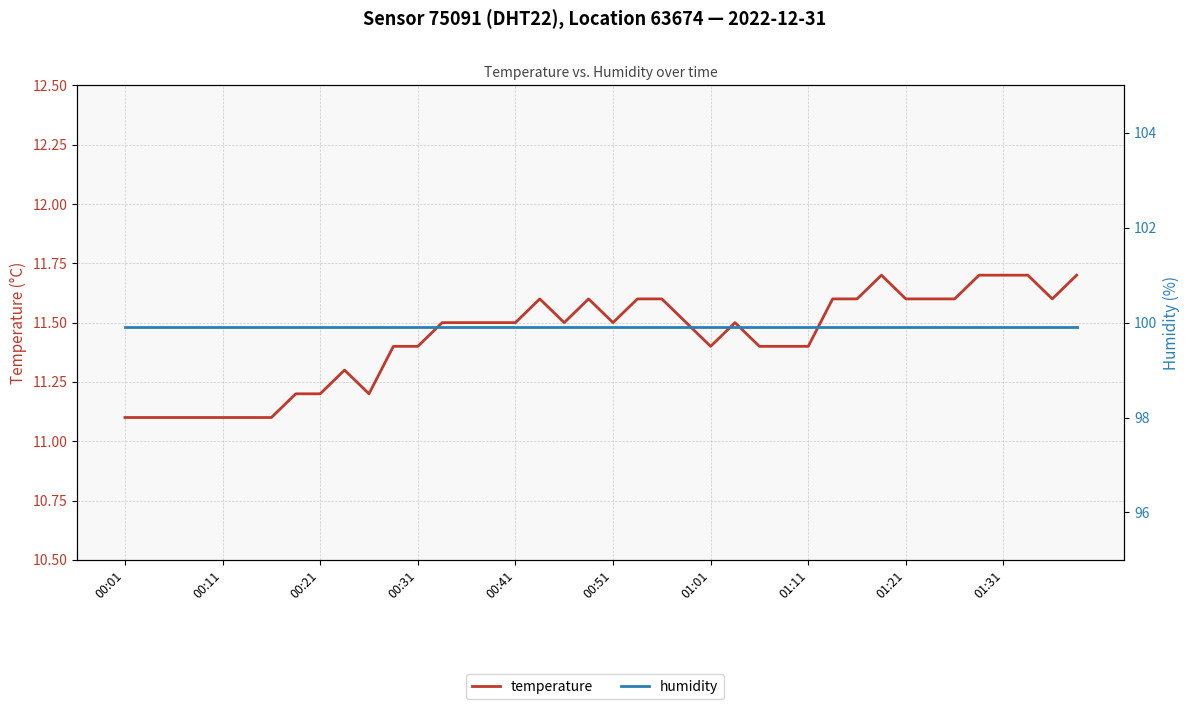

How many interior local peaks does the temperature series have?

5